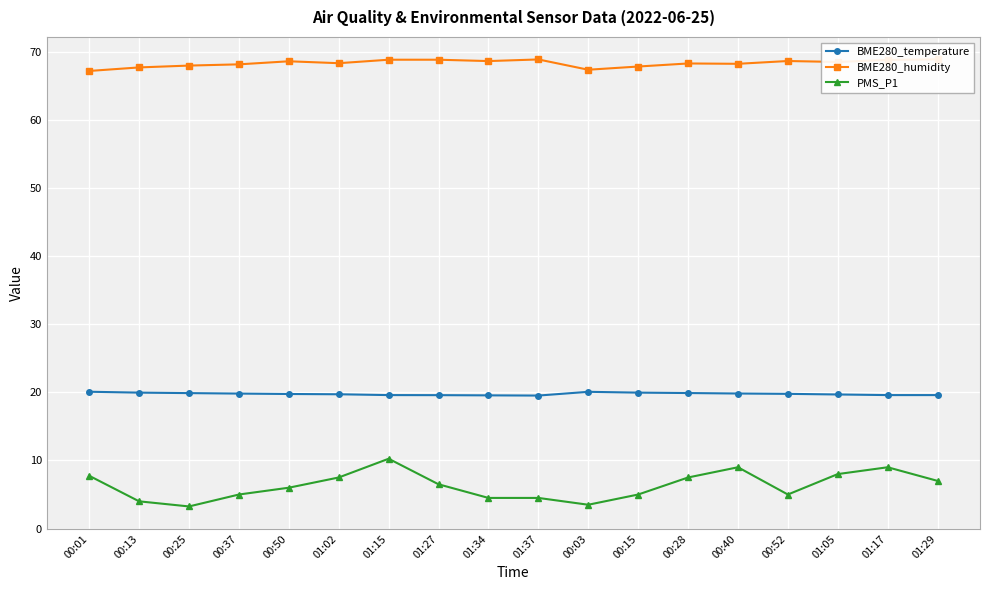

The value of PMS_P1 at 01:37 is 4.5. True or false?

True